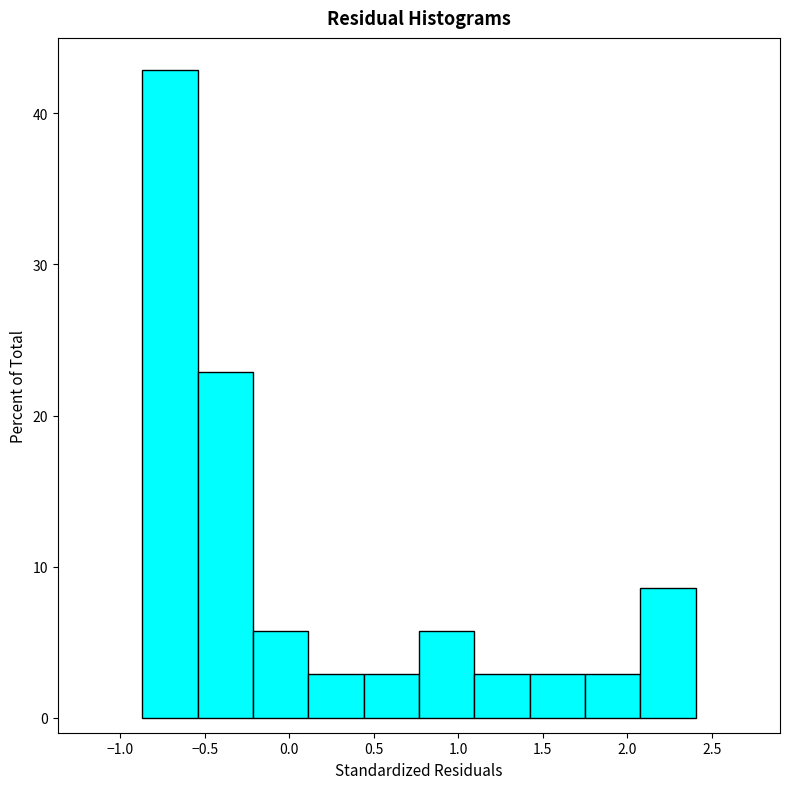

Reading left to right, transcribe this chart: for each bar, give the range it covers on the x-axis and its height. Neither the bar edges nor the heights are printed on the chart, so give them approximately, as read against the axes.

-0.85 to -0.55: 43
-0.55 to -0.20: 23
-0.20 to 0.10: 6
0.10 to 0.45: 3
0.45 to 0.75: 3
0.75 to 1.10: 6
1.10 to 1.40: 3
1.40 to 1.75: 3
1.75 to 2.10: 3
2.10 to 2.40: 9